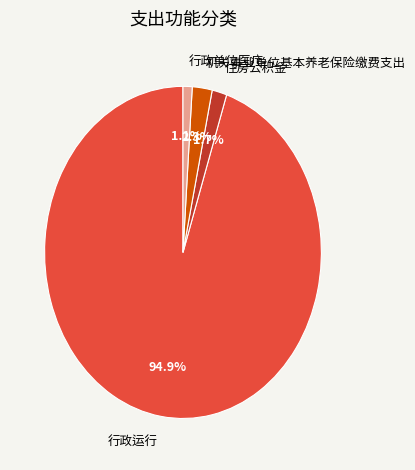

To the nearest percent, what is the difference between the largest and smallest slice percentages?

94%